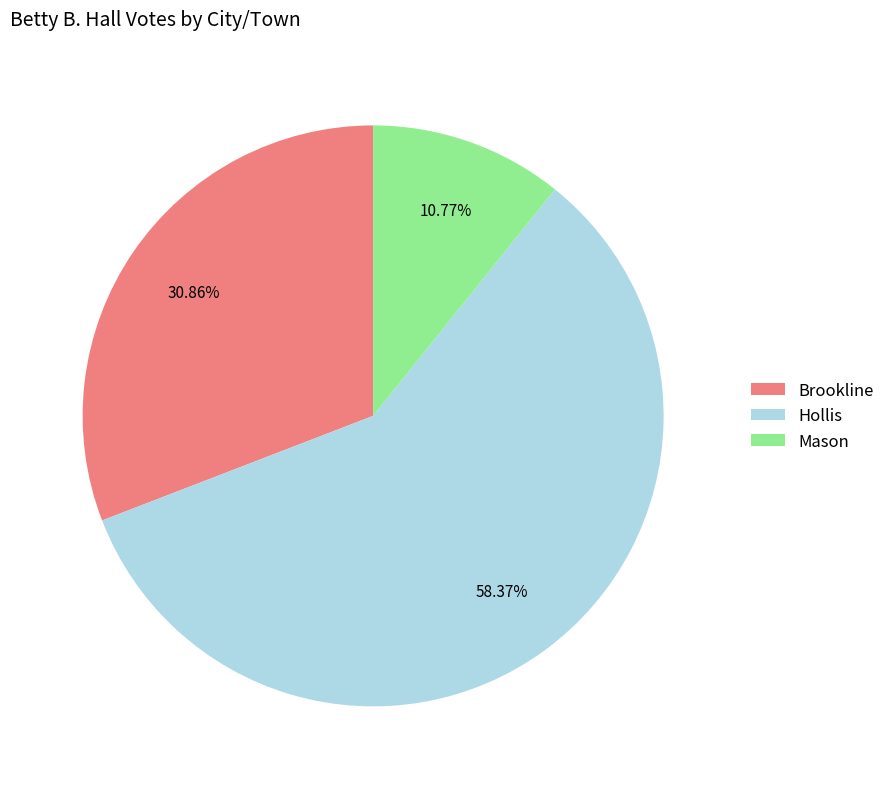

How many segments does this pie chart have?

3